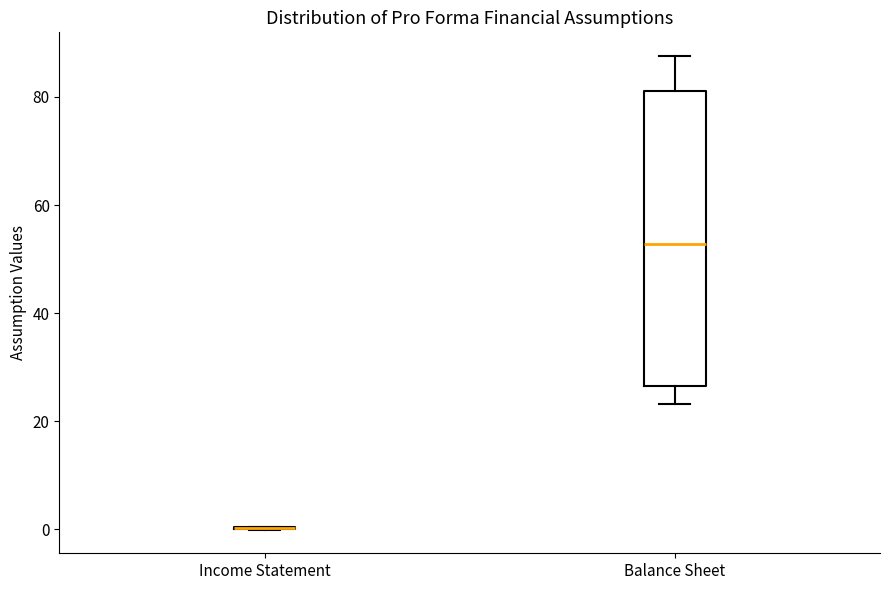

Reading left to right, read every box against the y-axis: the position of its median line, the range the box covers, and the ends of its whiskers. The values are not printed on the chart, so give them approximately, as read against the axis.

Income Statement: box collapsed to a line at 0, whiskers 0 to 0
Balance Sheet: median 52, box 26 to 82, whiskers 24 to 88